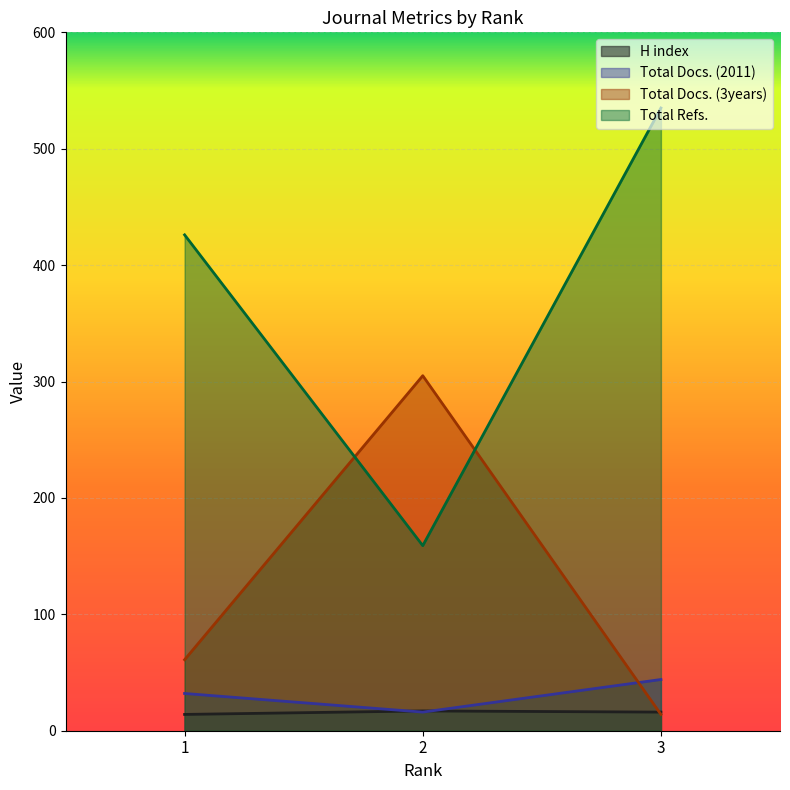

Rank the categories by Total Docs. (3years) value from highest to lowest.

2, 1, 3